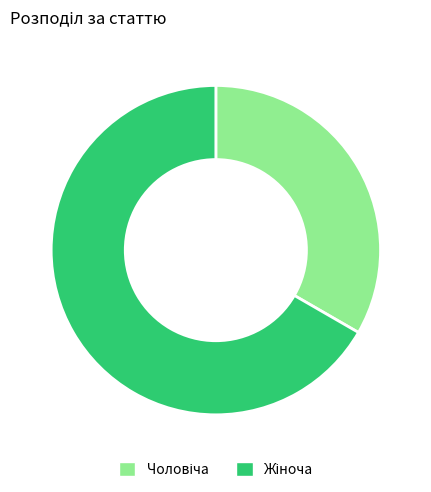

Is there any slice that represents more than half of the pie?

Yes